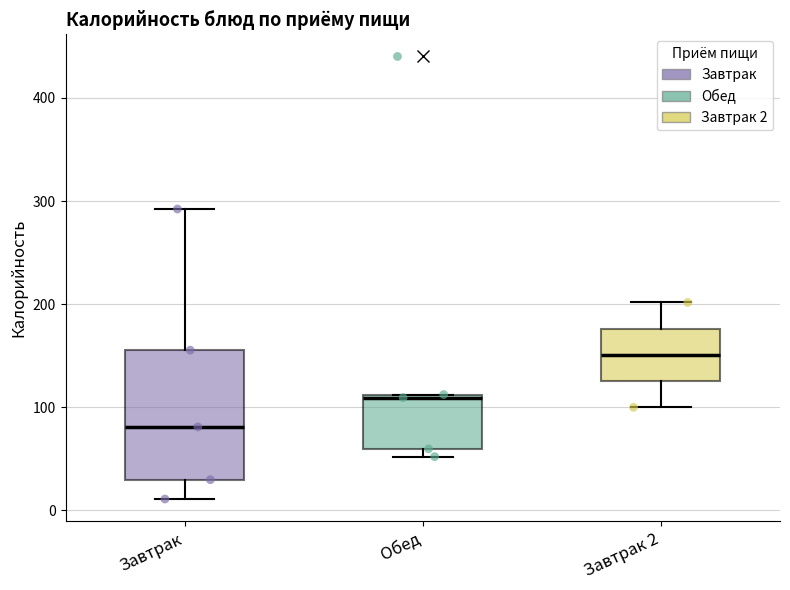

Which box's median line is the lowest?

Завтрак